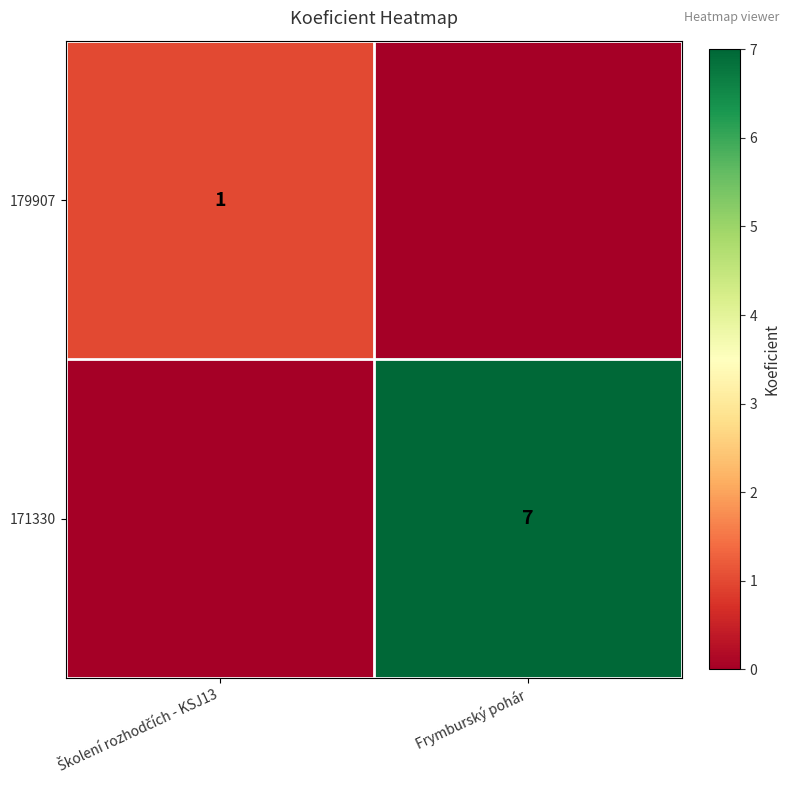

Is it true that 171330 equals 7 at Frymburský pohár?

True